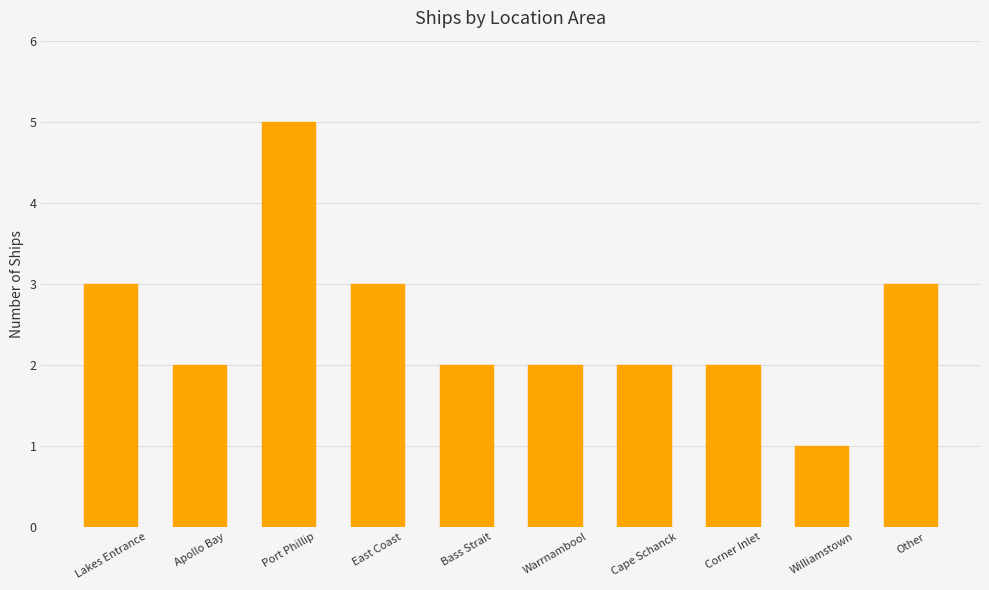

Which label corresponds to the smallest value in the chart?

Williamstown